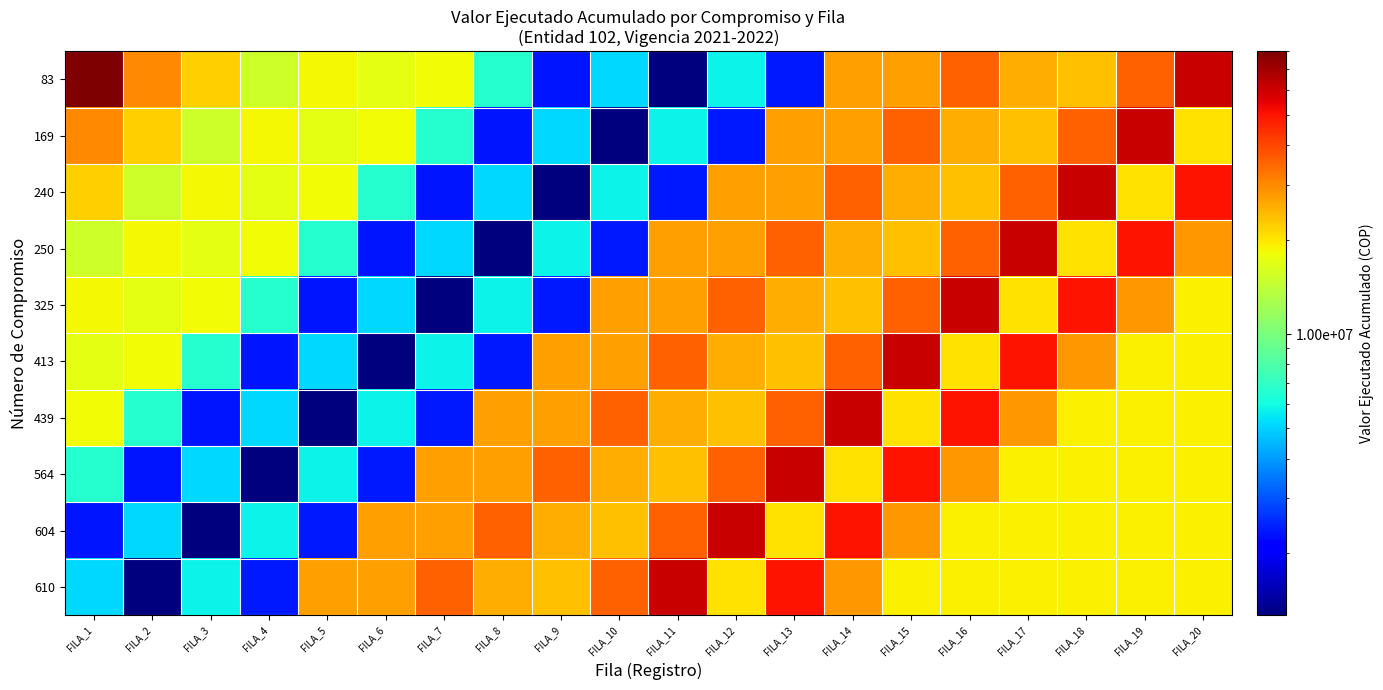

What is the total value across all series at FILA_6?

113017999